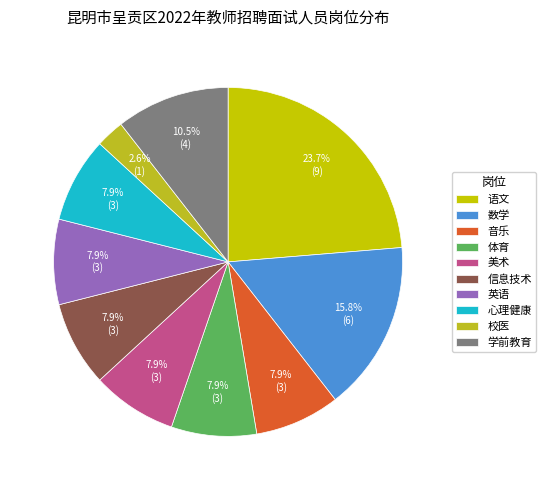

Which slice is the smallest?

校医